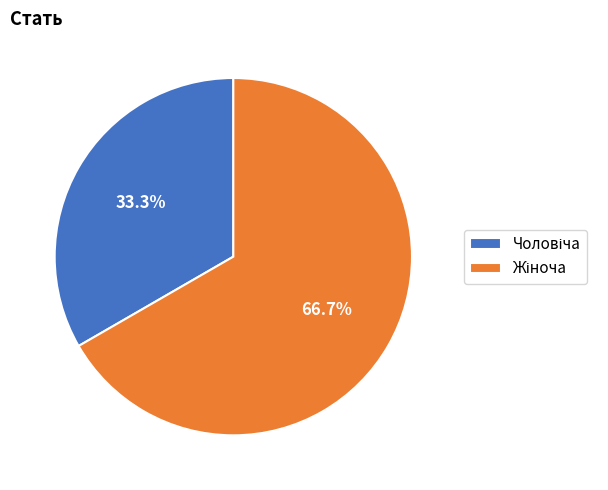

Is there any slice that represents more than half of the pie?

Yes